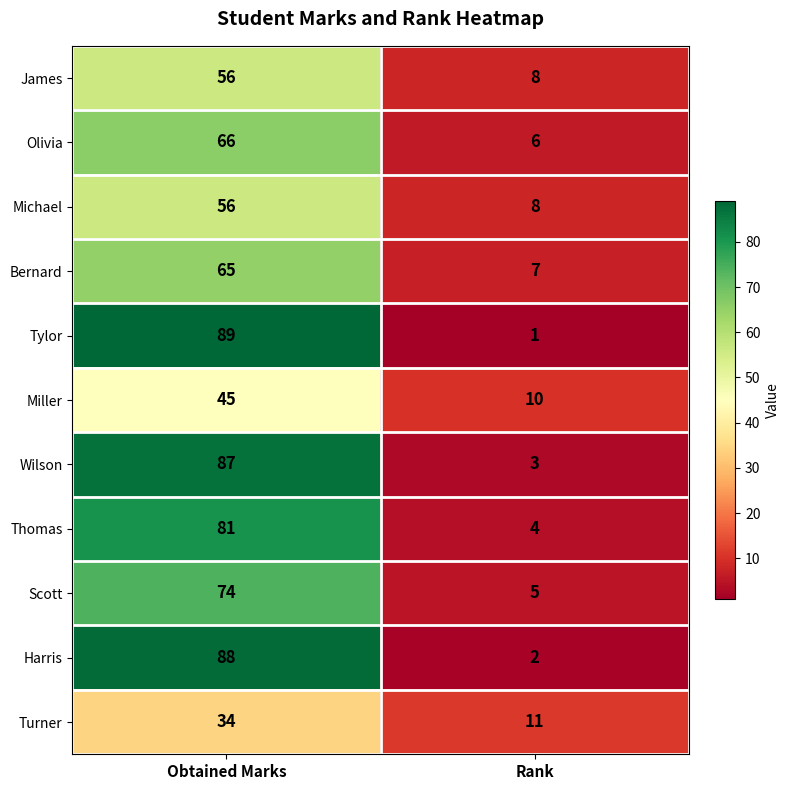

The value of Scott at Rank is 2. True or false?

False